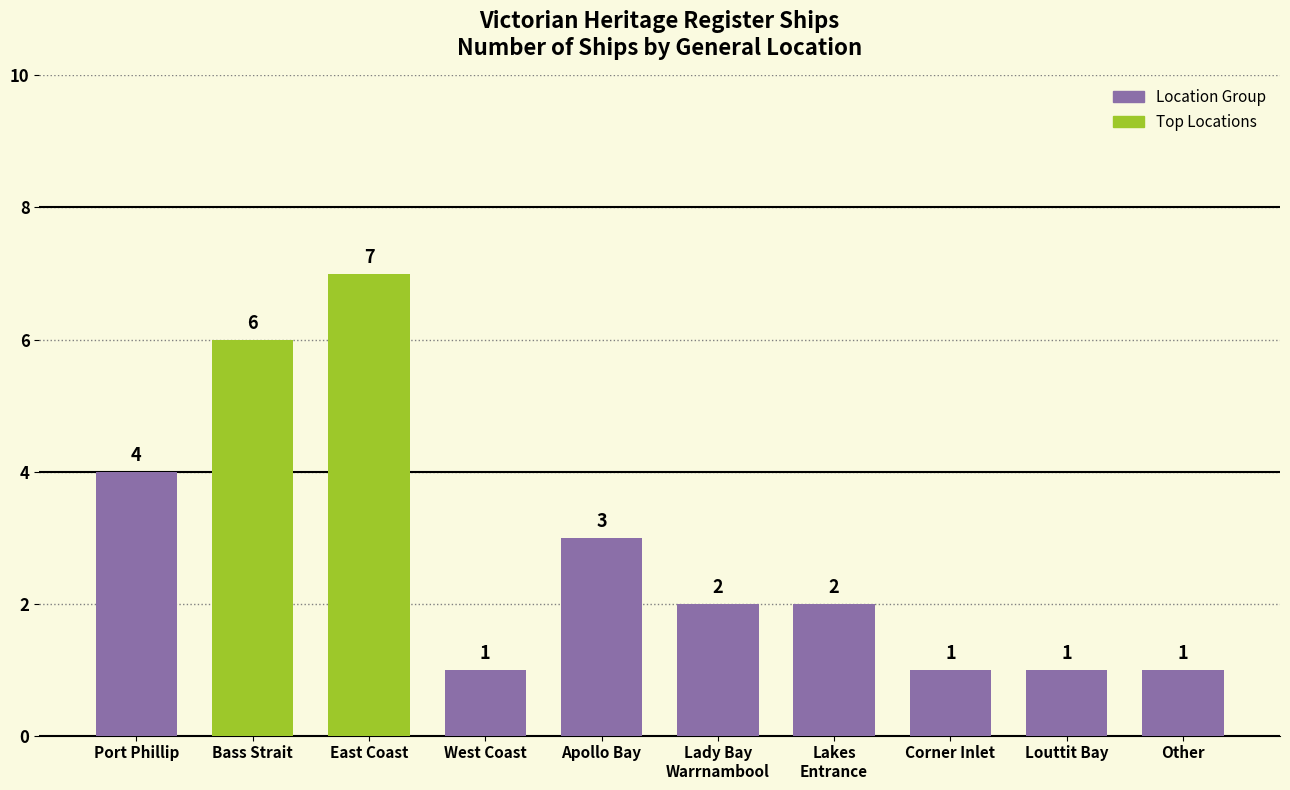

What is the difference between the values at Apollo Bay and East Coast?

4